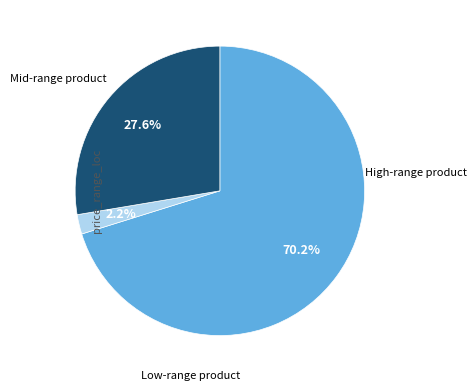

To the nearest percent, what is the difference between the largest and smallest slice percentages?

68%